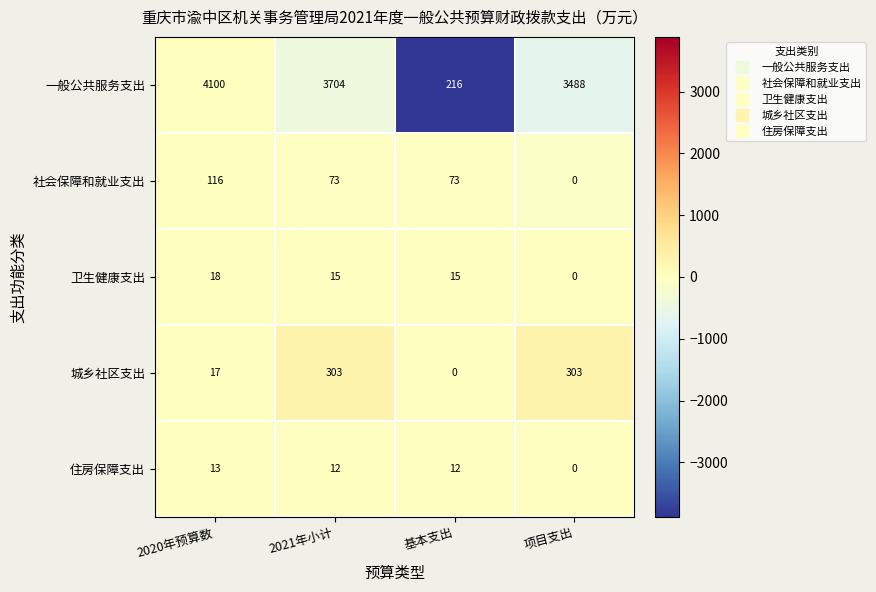

Which series has the largest range (max minus min)?

一般公共服务支出